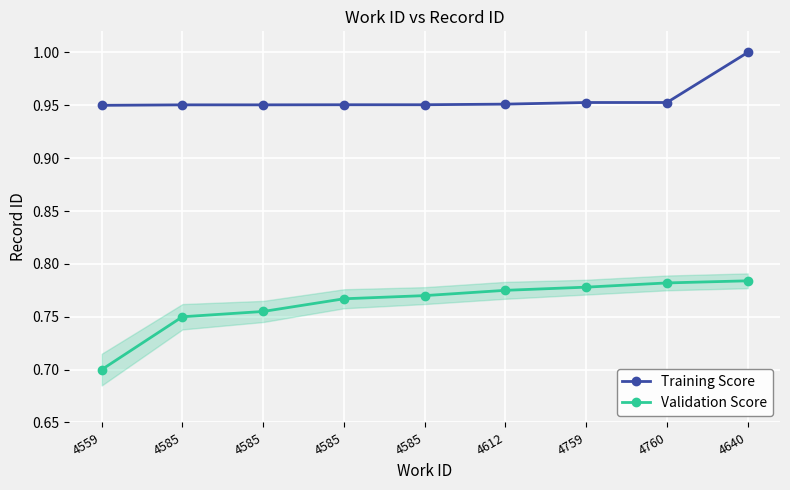

True or false: Validation Score has more than 0 points higher than both neighbors.

False